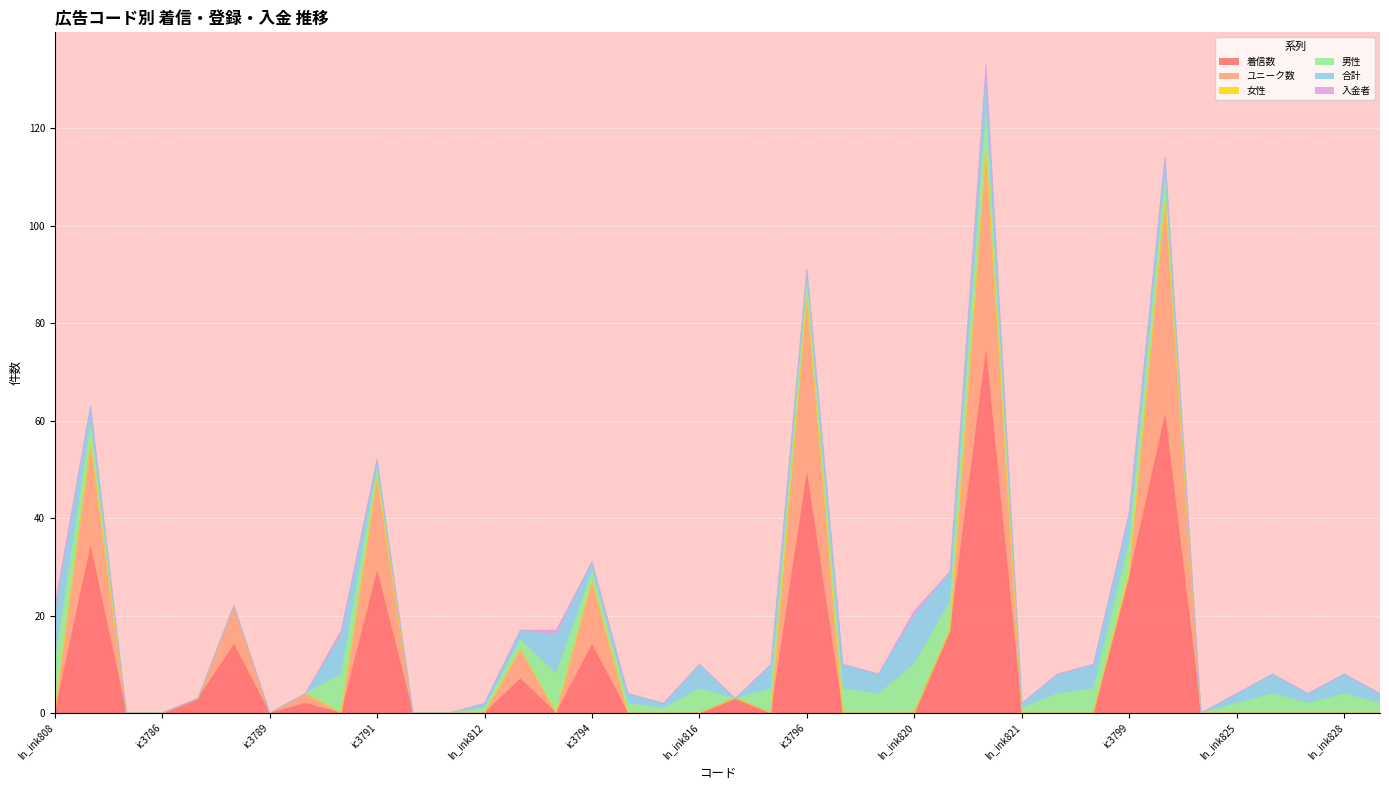

Reading left to right, list all the values displayed in this chart.

着信数: ln_ink808=0	ic3785=34	ln_ink809=0	ic3786=0	ic3787=3	ic3788=14	ic3789=0	ic3790=2	ln_ink810=0	ic3791=29	ln_ink811=0	ic3792=0	ln_ink812=0	ic3793=7	ln_ink813=0	ic3794=14	ln_ink814=0	ln_ink815=0	ln_ink816=0	ic3795=3	ln_ink817=0	ic3796=49	ln_ink818=0	ln_ink819=0	ln_ink820=0	ic3797=17	ic3798=74	ln_ink821=0	ln_ink822=0	ln_ink823=0	ic3799=28	ic3800=61	ln_ink824=0	ln_ink825=0	ln_ink826=0	ln_ink827=0	ln_ink828=0	ln_ink829=0
ユニーク数: ln_ink808=0	ic3785=21	ln_ink809=0	ic3786=0	ic3787=0	ic3788=8	ic3789=0	ic3790=2	ln_ink810=0	ic3791=19	ln_ink811=0	ic3792=0	ln_ink812=0	ic3793=6	ln_ink813=0	ic3794=13	ln_ink814=0	ln_ink815=0	ln_ink816=0	ic3795=0	ln_ink817=0	ic3796=36	ln_ink818=0	ln_ink819=0	ln_ink820=0	ic3797=0	ic3798=41	ln_ink821=0	ln_ink822=0	ln_ink823=0	ic3799=0	ic3800=44	ln_ink824=0	ln_ink825=0	ln_ink826=0	ln_ink827=0	ln_ink828=0	ln_ink829=0
女性: ln_ink808=0	ic3785=0	ln_ink809=0	ic3786=0	ic3787=0	ic3788=0	ic3789=0	ic3790=0	ln_ink810=0	ic3791=0	ln_ink811=0	ic3792=0	ln_ink812=0	ic3793=0	ln_ink813=0	ic3794=0	ln_ink814=0	ln_ink815=0	ln_ink816=0	ic3795=0	ln_ink817=0	ic3796=0	ln_ink818=0	ln_ink819=0	ln_ink820=0	ic3797=0	ic3798=0	ln_ink821=0	ln_ink822=0	ln_ink823=0	ic3799=1	ic3800=0	ln_ink824=0	ln_ink825=0	ln_ink826=0	ln_ink827=0	ln_ink828=0	ln_ink829=0
男性: ln_ink808=10	ic3785=4	ln_ink809=0	ic3786=0	ic3787=0	ic3788=0	ic3789=0	ic3790=0	ln_ink810=8	ic3791=2	ln_ink811=0	ic3792=0	ln_ink812=1	ic3793=2	ln_ink813=8	ic3794=2	ln_ink814=2	ln_ink815=1	ln_ink816=5	ic3795=0	ln_ink817=5	ic3796=3	ln_ink818=5	ln_ink819=4	ln_ink820=10	ic3797=6	ic3798=8	ln_ink821=1	ln_ink822=4	ln_ink823=5	ic3799=6	ic3800=4	ln_ink824=0	ln_ink825=2	ln_ink826=4	ln_ink827=2	ln_ink828=4	ln_ink829=2
合計: ln_ink808=10	ic3785=4	ln_ink809=0	ic3786=0	ic3787=0	ic3788=0	ic3789=0	ic3790=0	ln_ink810=8	ic3791=2	ln_ink811=0	ic3792=0	ln_ink812=1	ic3793=2	ln_ink813=8	ic3794=2	ln_ink814=2	ln_ink815=1	ln_ink816=5	ic3795=0	ln_ink817=5	ic3796=3	ln_ink818=5	ln_ink819=4	ln_ink820=10	ic3797=6	ic3798=8	ln_ink821=1	ln_ink822=4	ln_ink823=5	ic3799=6	ic3800=5	ln_ink824=0	ln_ink825=2	ln_ink826=4	ln_ink827=2	ln_ink828=4	ln_ink829=2
入金者: ln_ink808=2	ic3785=0	ln_ink809=0	ic3786=0	ic3787=0	ic3788=0	ic3789=0	ic3790=0	ln_ink810=1	ic3791=0	ln_ink811=0	ic3792=0	ln_ink812=0	ic3793=0	ln_ink813=1	ic3794=0	ln_ink814=0	ln_ink815=0	ln_ink816=0	ic3795=0	ln_ink817=0	ic3796=0	ln_ink818=0	ln_ink819=0	ln_ink820=1	ic3797=0	ic3798=2	ln_ink821=0	ln_ink822=0	ln_ink823=0	ic3799=0	ic3800=0	ln_ink824=0	ln_ink825=0	ln_ink826=0	ln_ink827=0	ln_ink828=0	ln_ink829=0